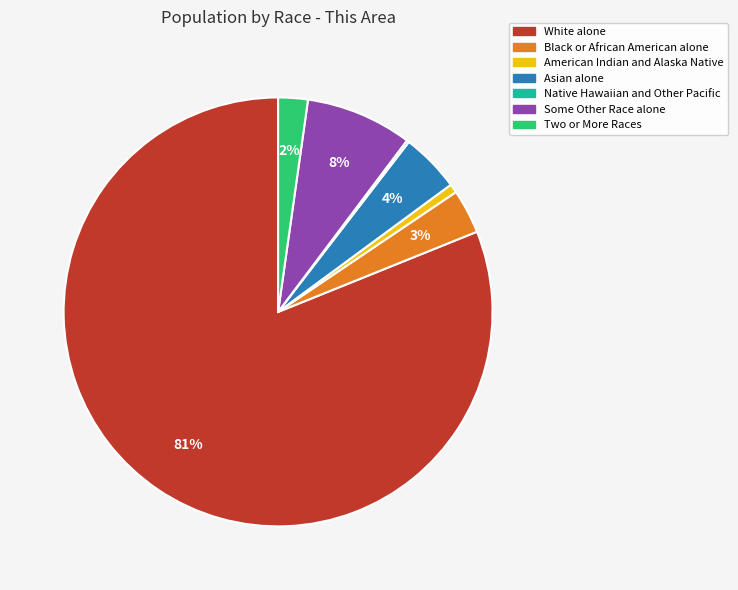

Does White alone account for over 50% of the chart?

Yes